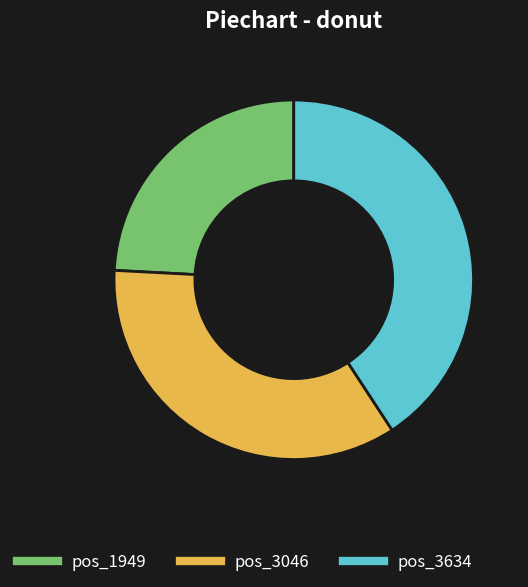

Does any single category account for the majority?

No